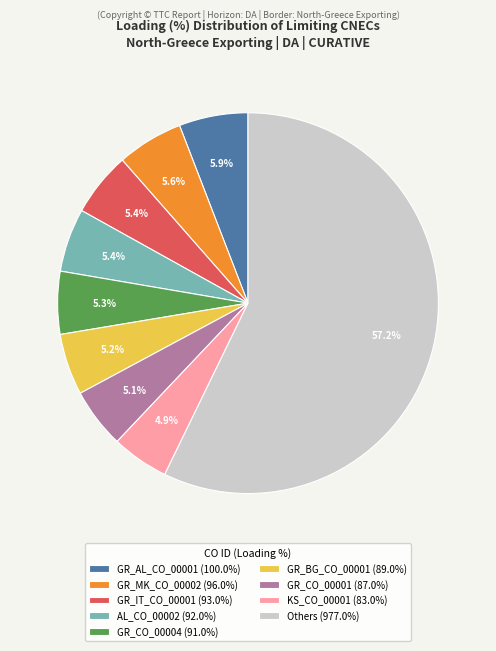

What is the largest slice in the pie chart?

Others (977.0%)